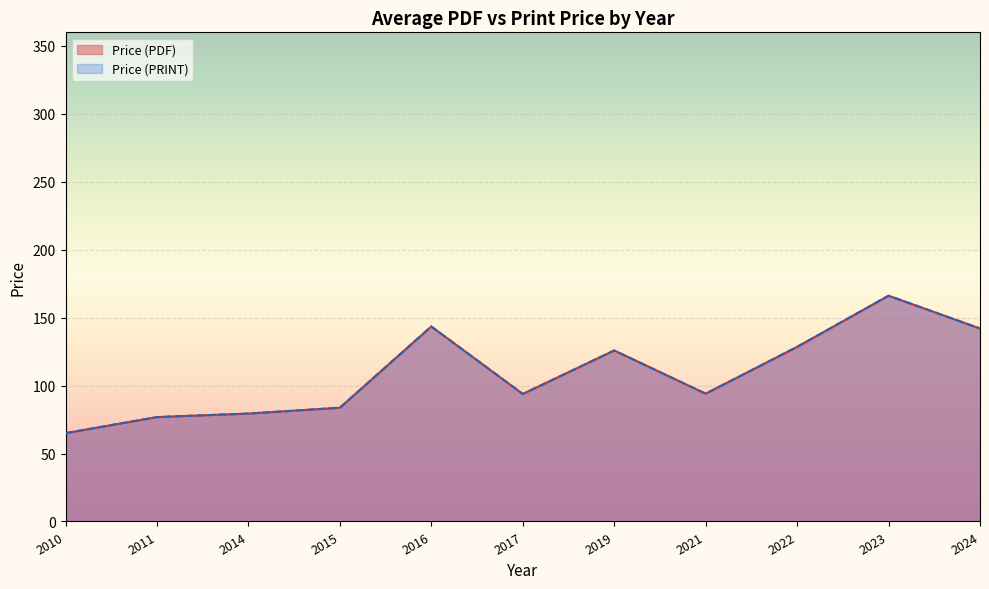

True or false: Price (PDF) and Price (PRINT) intersect in this chart.

False